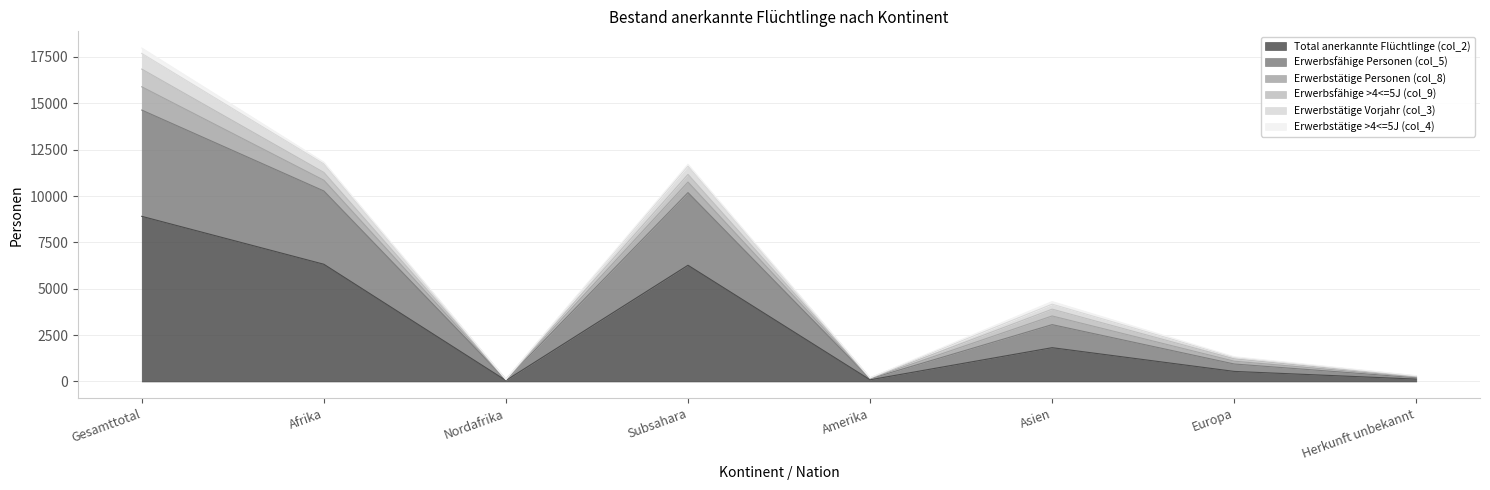

True or false: Total anerkannte Flüchtlinge (col_2) has a value of 6268 at Subsahara.

True